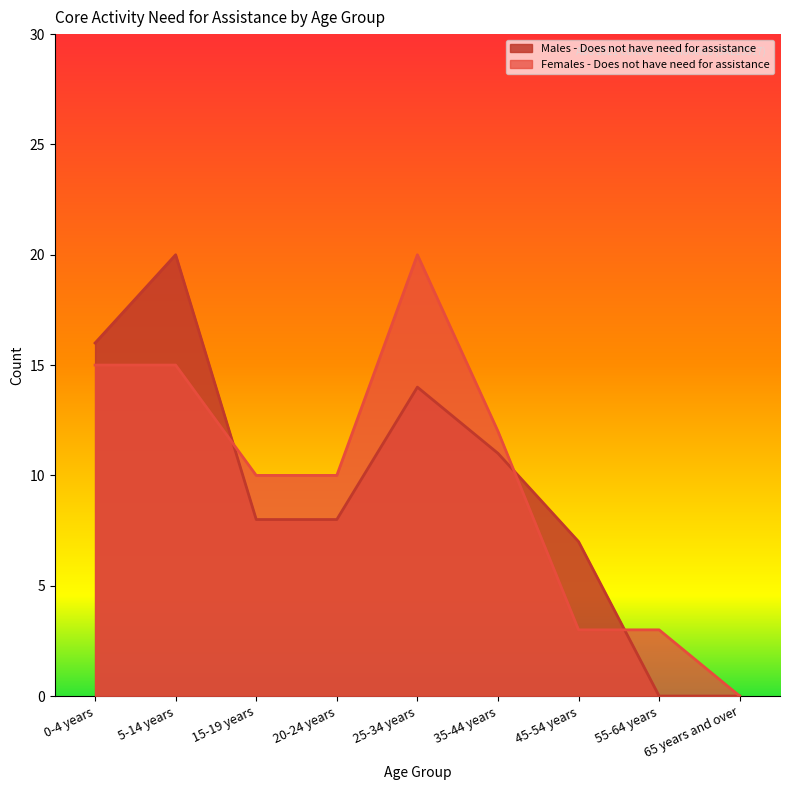

Between which two adjacent categories do Females - Does not have need for assistance and Males - Does not have need for assistance first intersect?

5-14 years and 15-19 years